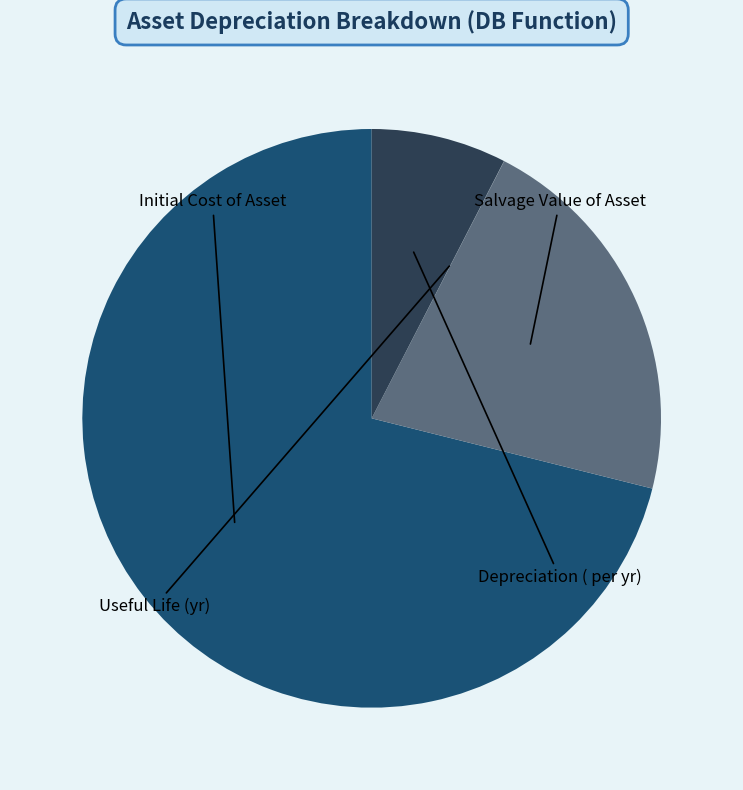

Rank the categories by value from highest to lowest.

Initial Cost of Asset, Salvage Value of Asset, Depreciation ( per yr), Useful Life (yr)